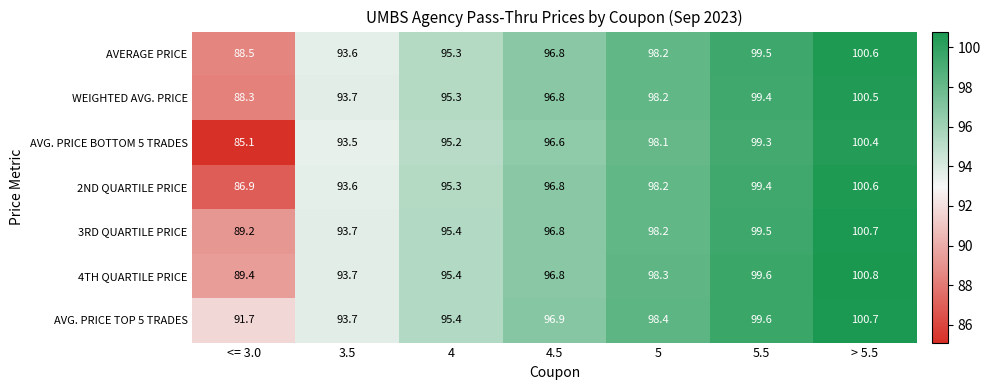

Which series has the widest spread of values?

AVG. PRICE BOTTOM 5 TRADES